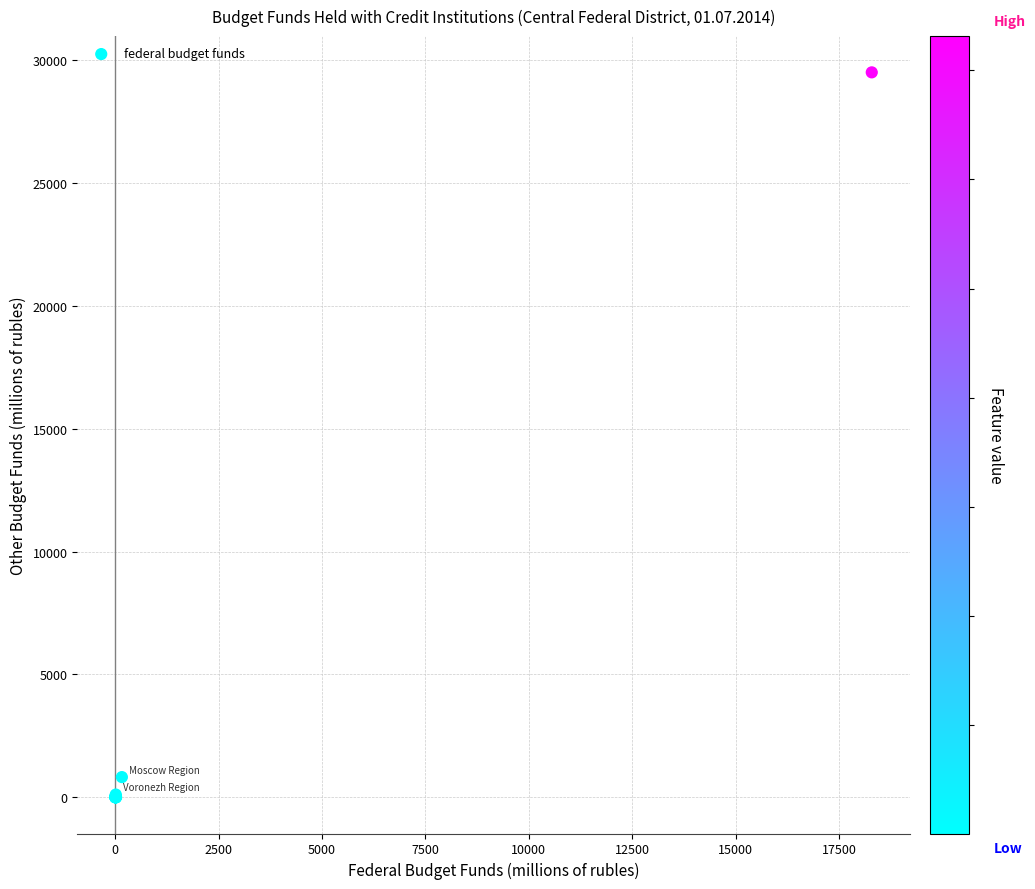

What Y value in the scatter plot is closest to 14755?

820.8